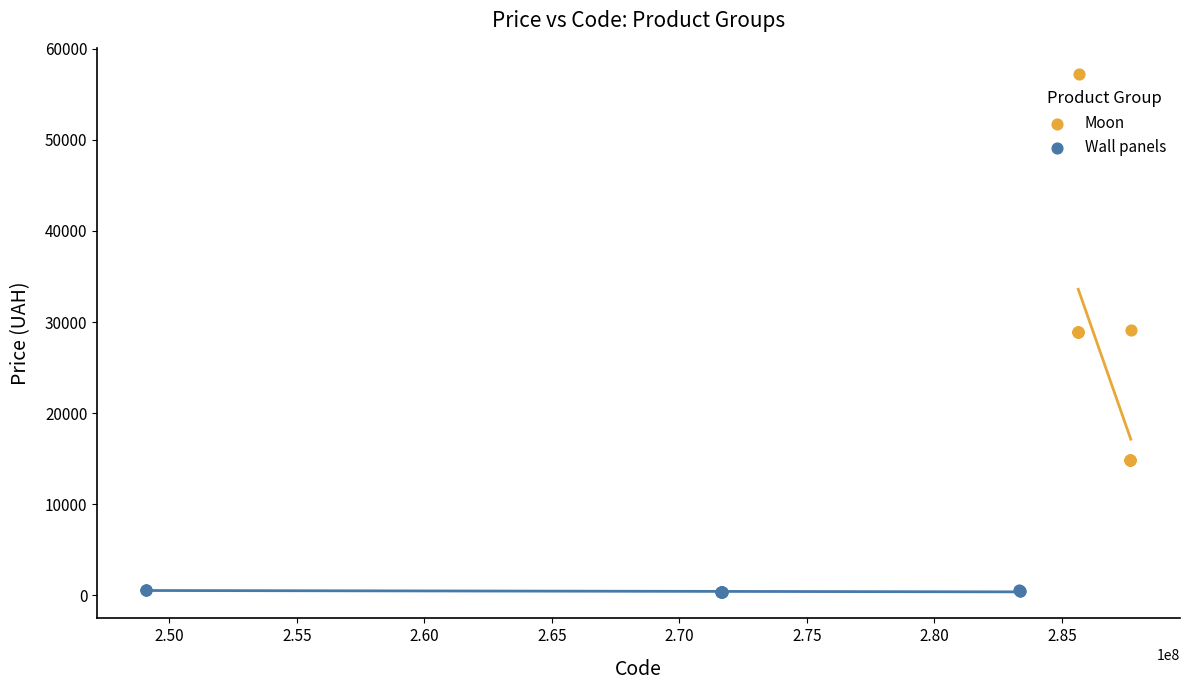

Which series reaches the minimum Y coordinate?

Wall panels